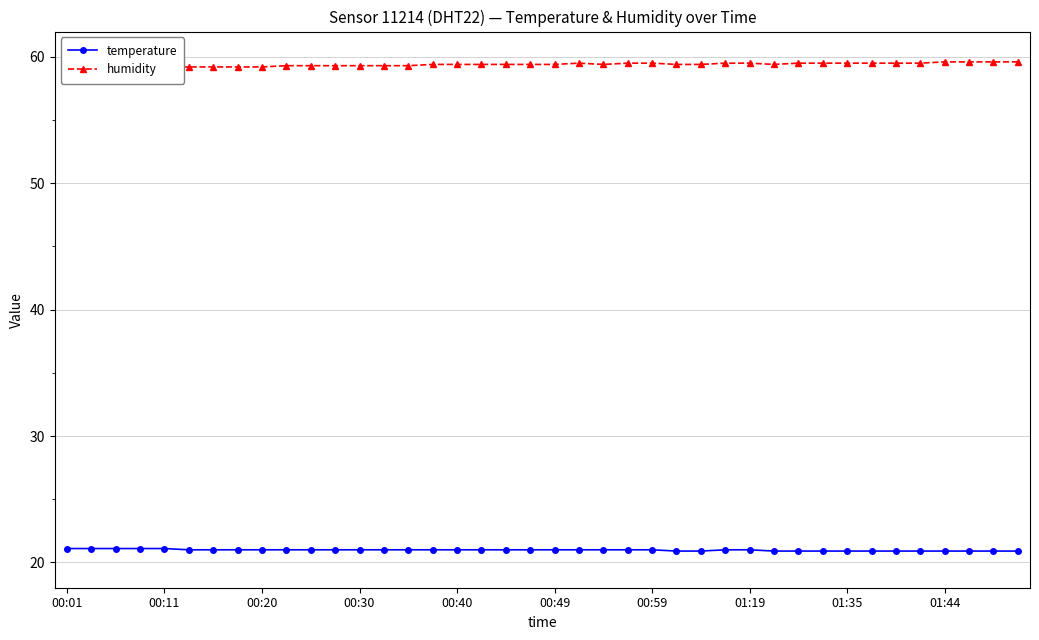

What is the difference between the humidity values at 23 and 20?

0.1